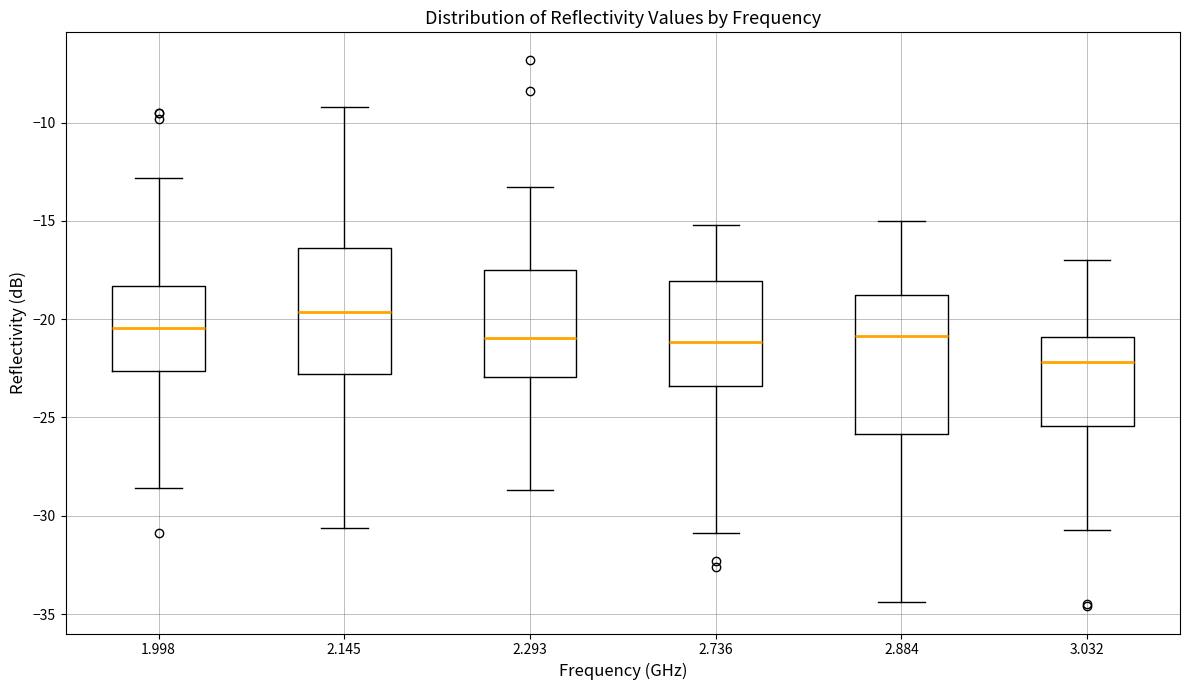

Which box is the tallest, from its lower edge to its upper edge?

2.884